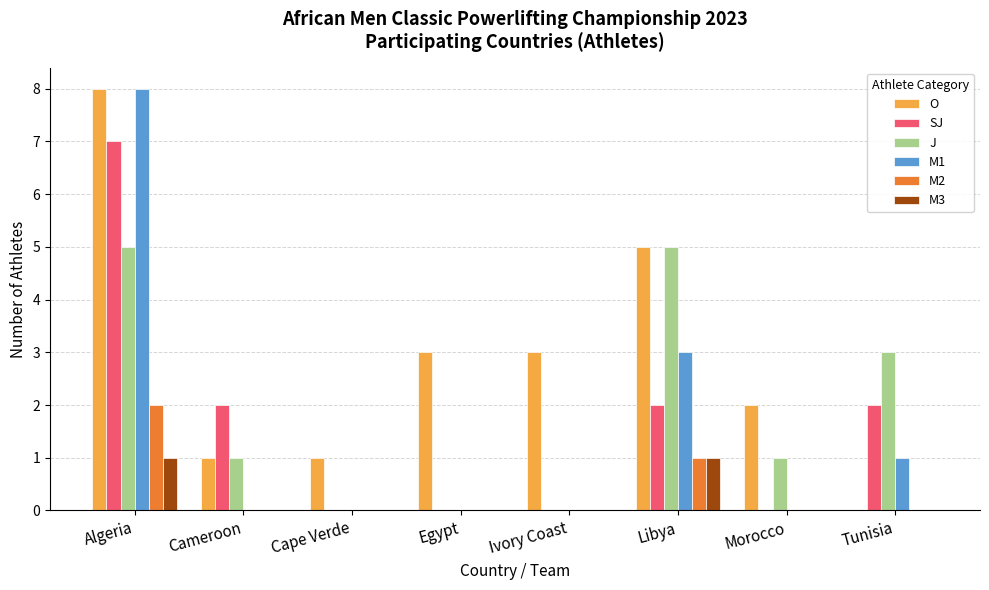

The value of SJ at Algeria is 7. True or false?

True